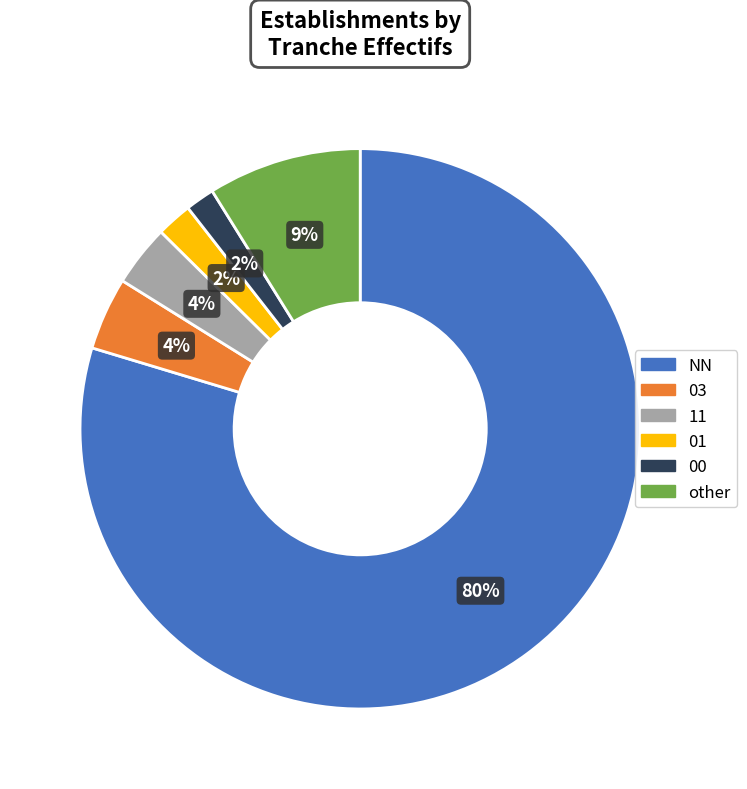

Count the number of slices in the pie.

6